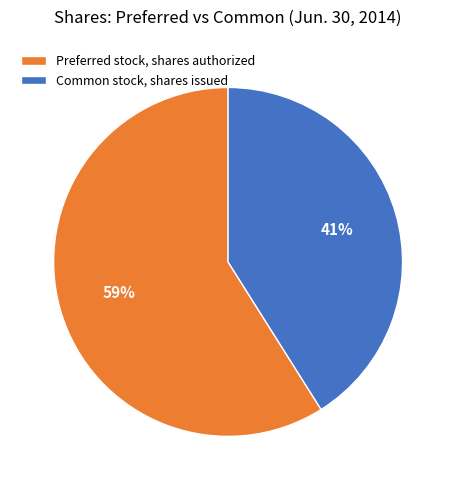

Is the sum of Preferred stock, shares authorized and Common stock, shares issued greater than half?

Yes